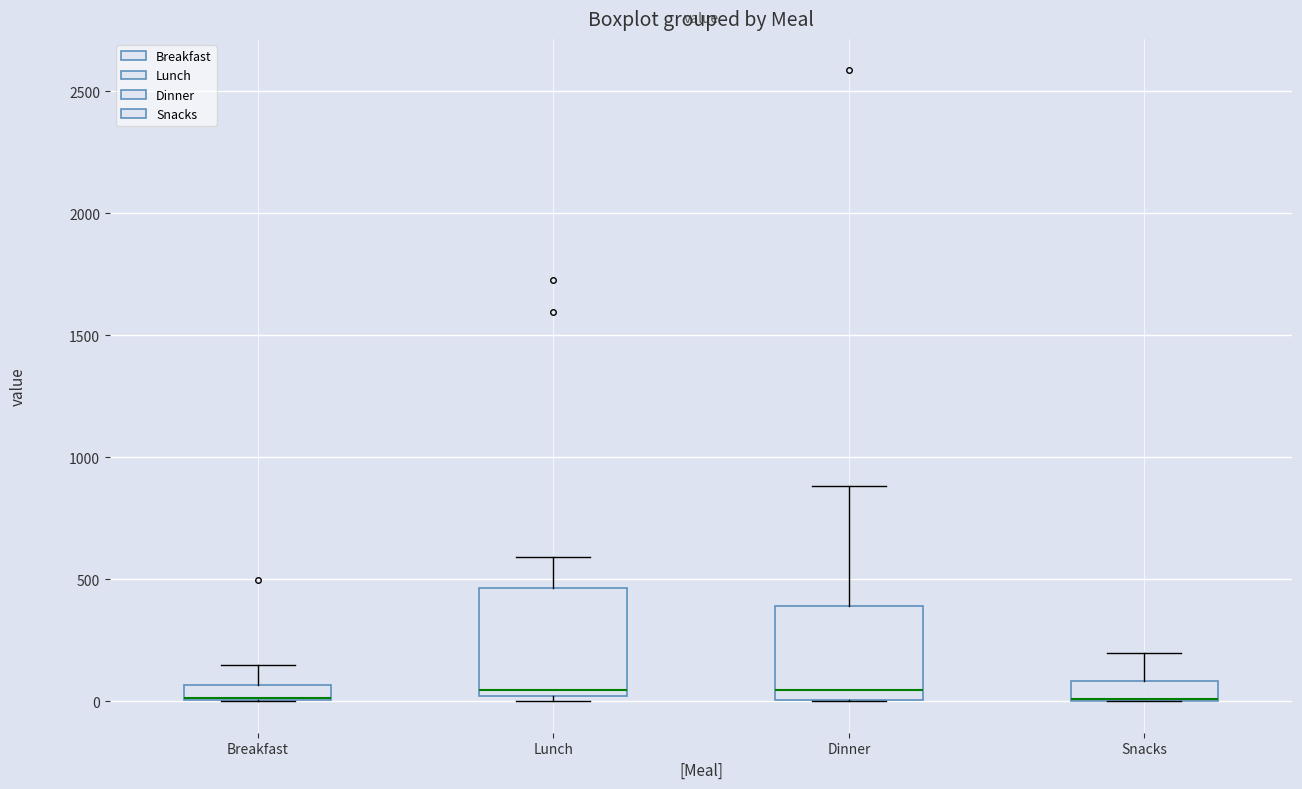

Which box is the tallest, from its lower edge to its upper edge?

Lunch